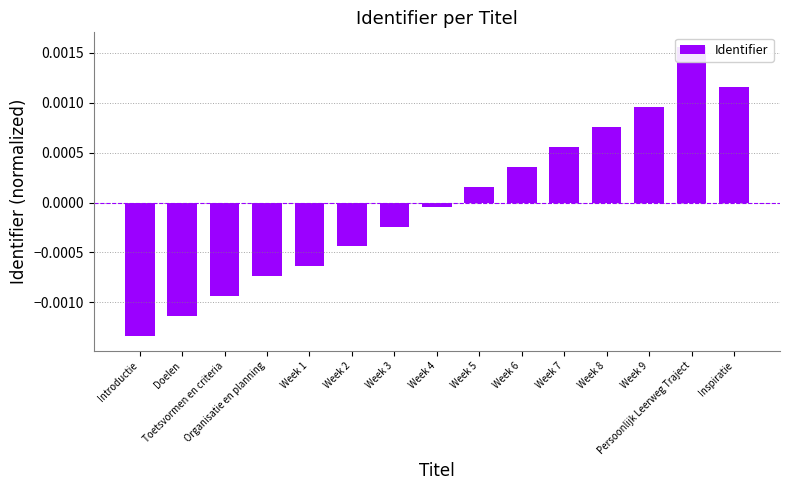

The value at Week 2 is -0.0. True or false?

True